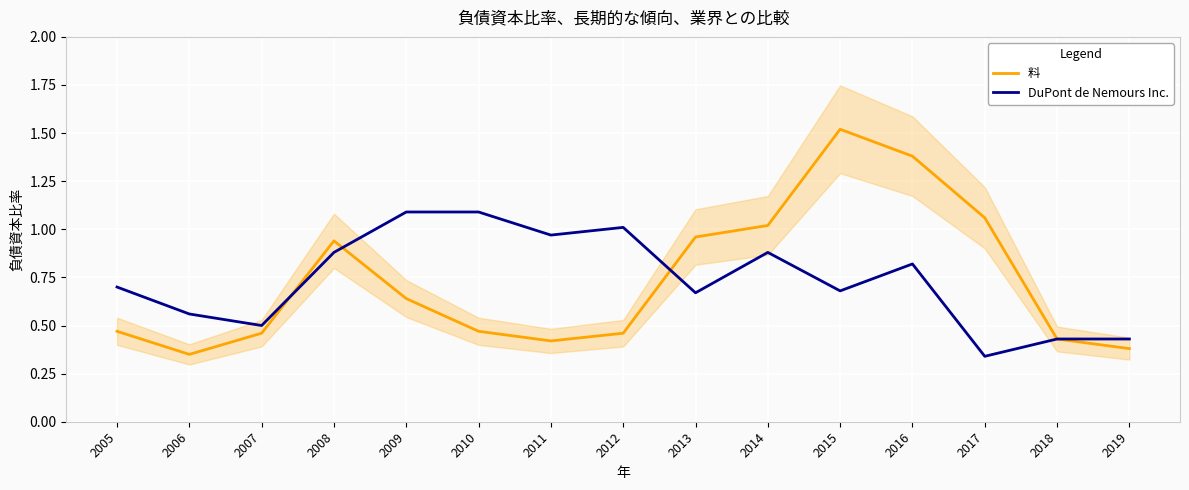

True or false: DuPont de Nemours Inc. and 料 intersect in this chart.

True